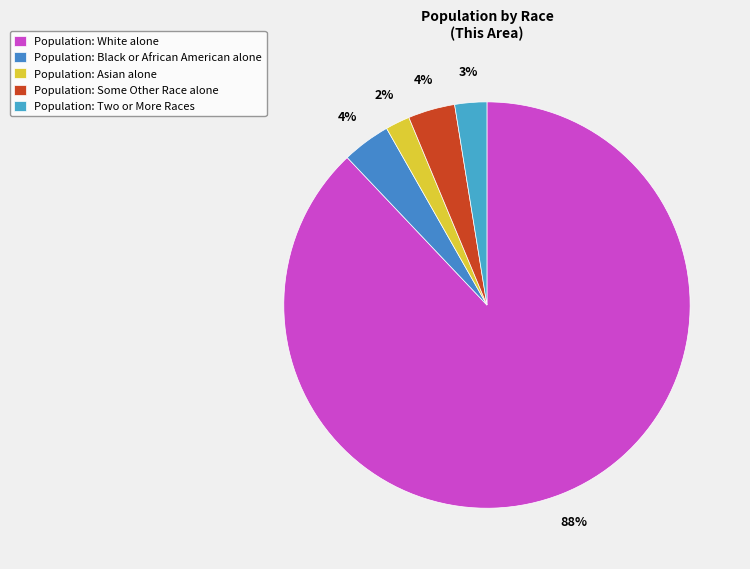

How many slices are in this pie chart?

5